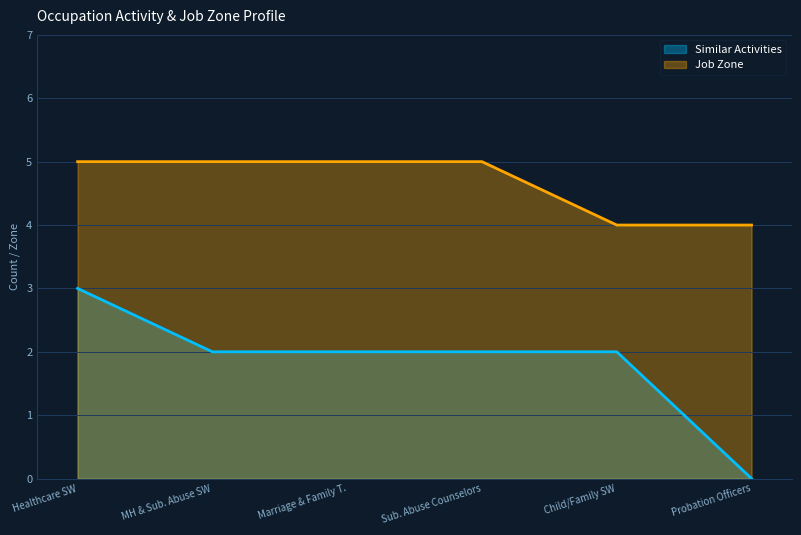

What is the difference between the maximum and minimum values in the Job Zone series?

1